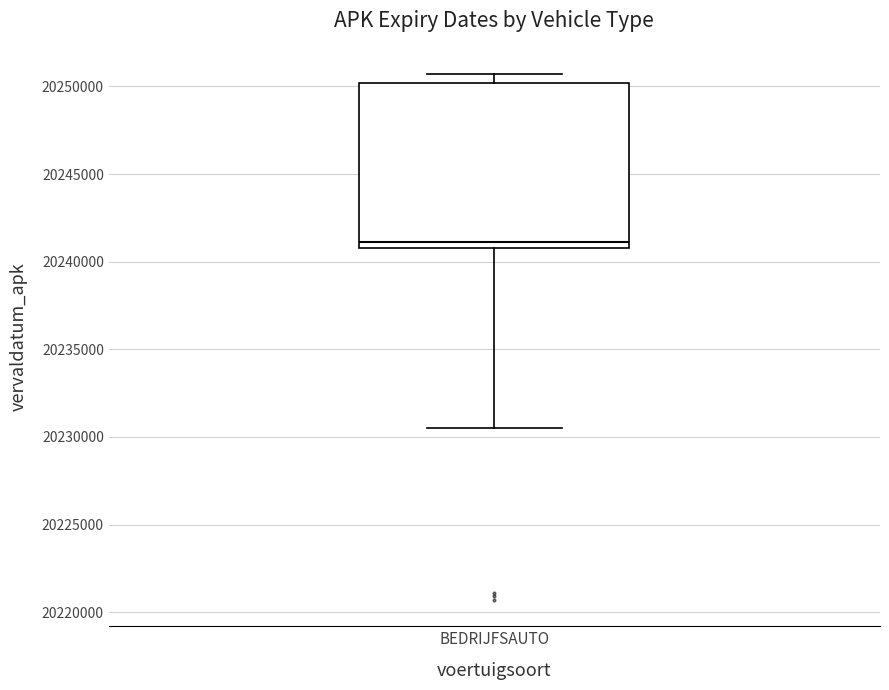

Read this box plot against the y-axis: the position of the median line, the range covered by the box, and the ends of both whiskers. The values are not printed on the chart, so give them approximately, as read against the axis.

median 20241000 (just above the box's lower edge), box 20241000 to 20250000, whiskers 20230500 to 20250500